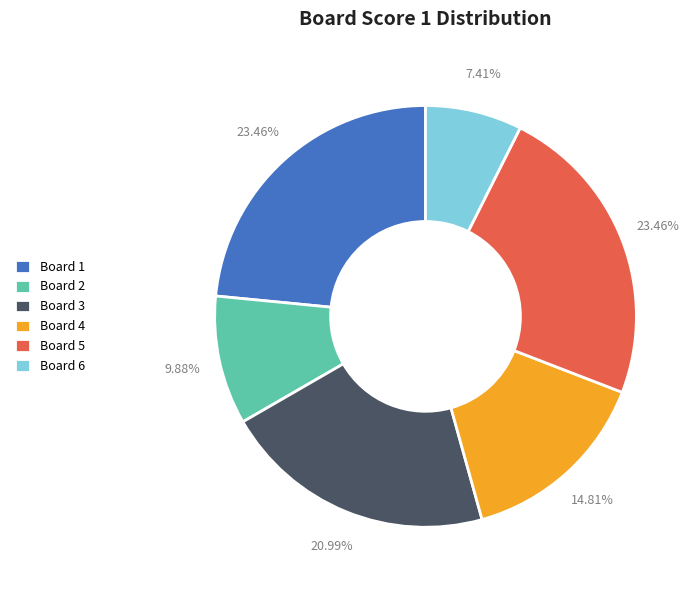

Is it true that Board 2 is 2% of the pie?

False